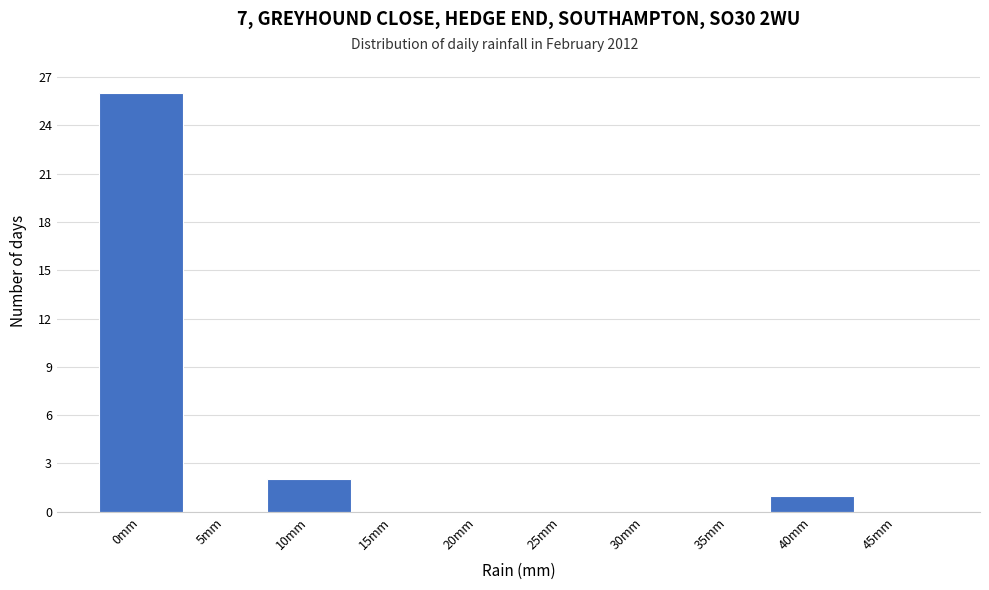

Reading left to right, extract all data points from this chart.

0mm=26	5mm=0	10mm=2	15mm=0	20mm=0	25mm=0	30mm=0	35mm=0	40mm=1	45mm=0